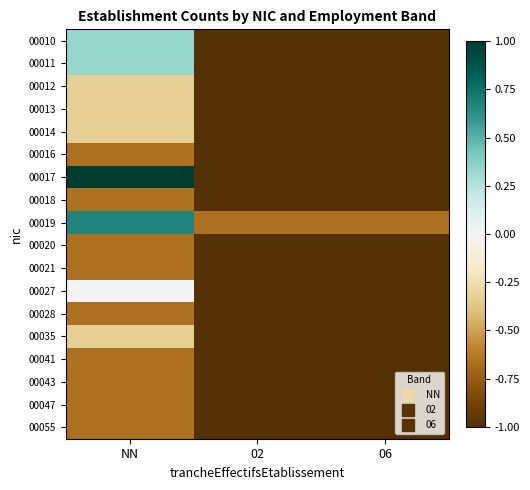

Reading left to right, what are all the values shown in this chart?

00010: NN=0.3	02=-1.0	06=-1.0
00011: NN=0.3	02=-1.0	06=-1.0
00012: NN=-0.3	02=-1.0	06=-1.0
00013: NN=-0.3	02=-1.0	06=-1.0
00014: NN=-0.3	02=-1.0	06=-1.0
00016: NN=-0.7	02=-1.0	06=-1.0
00017: NN=1.0	02=-1.0	06=-1.0
00018: NN=-0.7	02=-1.0	06=-1.0
00019: NN=0.7	02=-0.7	06=-0.7
00020: NN=-0.7	02=-1.0	06=-1.0
00021: NN=-0.7	02=-1.0	06=-1.0
00027: NN=0.0	02=-1.0	06=-1.0
00028: NN=-0.7	02=-1.0	06=-1.0
00035: NN=-0.3	02=-1.0	06=-1.0
00041: NN=-0.7	02=-1.0	06=-1.0
00043: NN=-0.7	02=-1.0	06=-1.0
00047: NN=-0.7	02=-1.0	06=-1.0
00055: NN=-0.7	02=-1.0	06=-1.0